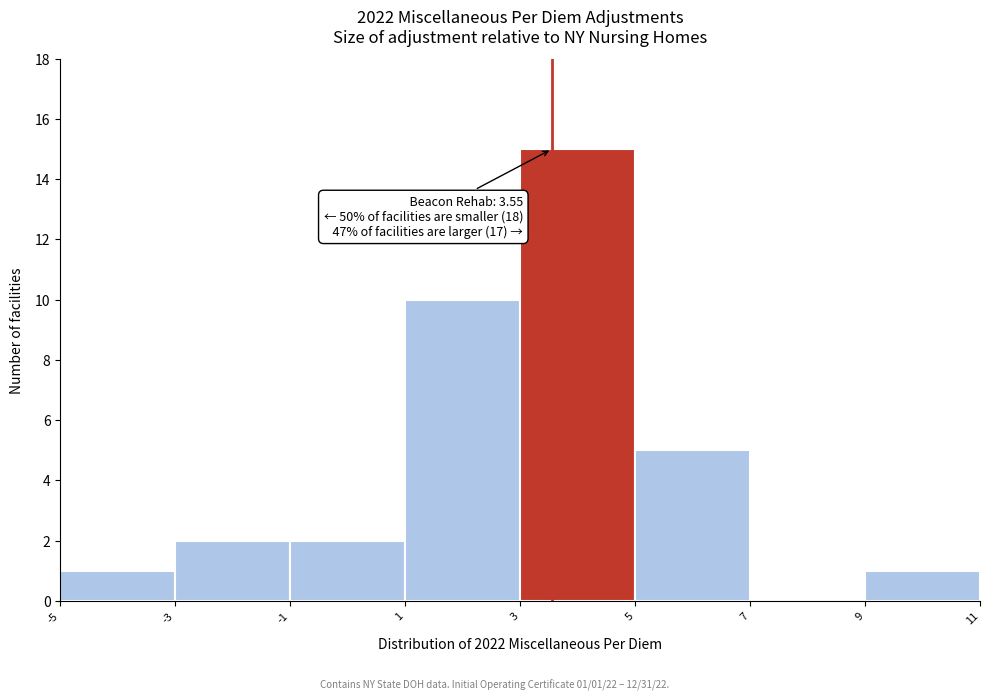

Over which range of the x-axis is the bar tallest?

3 to 5